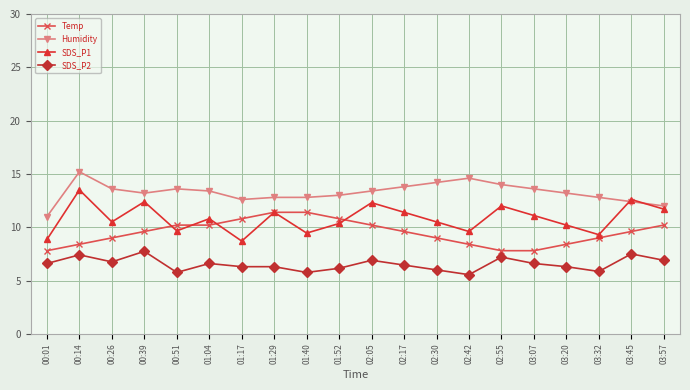

Which category has the highest value in the SDS_P2 series?

00:39